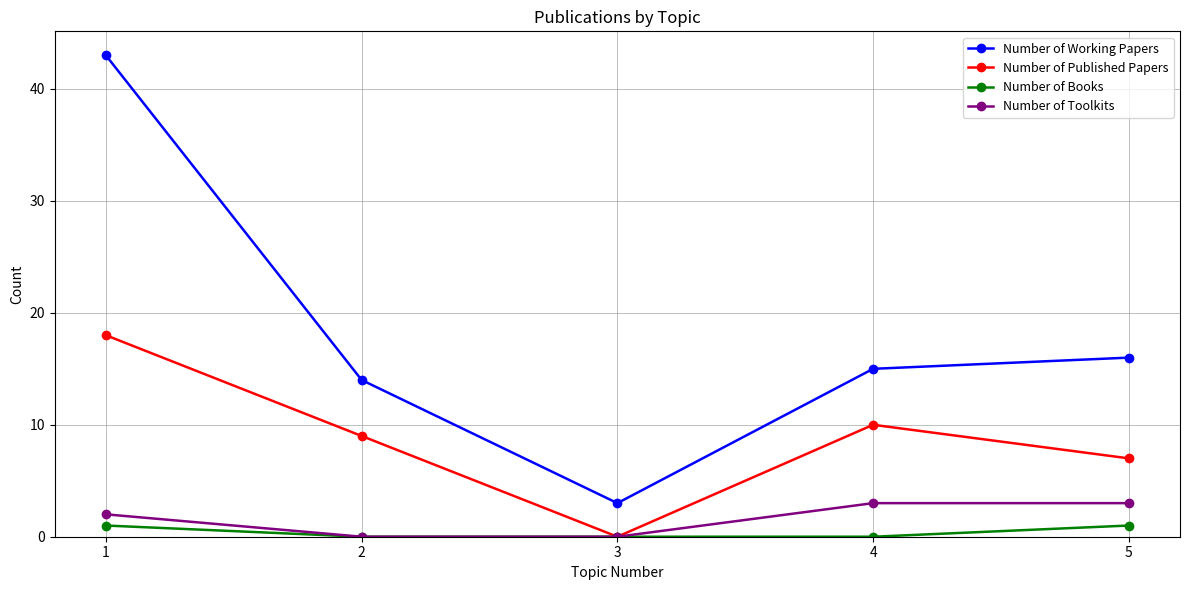

Is the value of Number of Toolkits at 5 greater than the value of Number of Published Papers at 3?

Yes